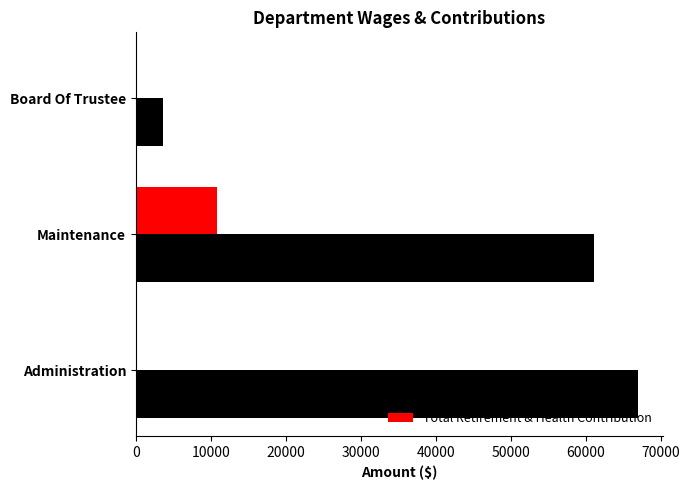

What is the highest value of the Total Retirement & Health Contribution series?

10804